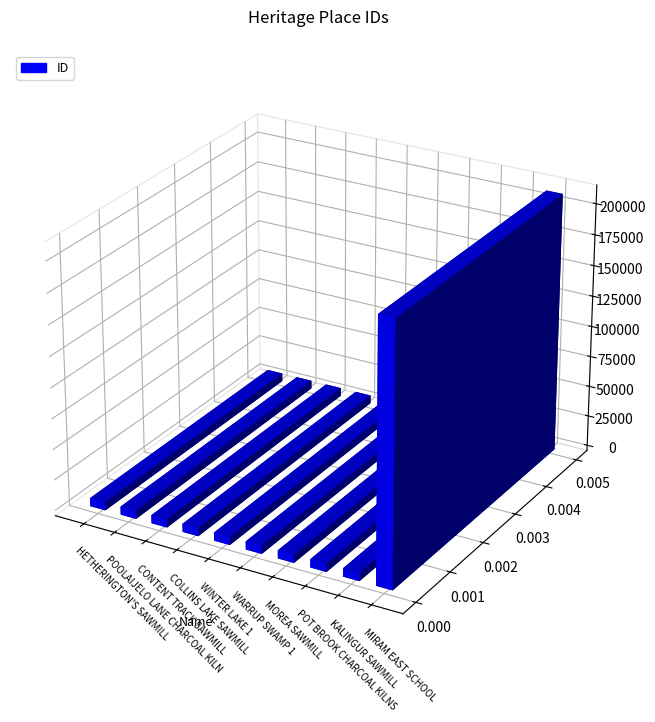

Which has a higher value, CONTENT TRACK SAWMILL or MOREA SAWMILL?

MOREA SAWMILL